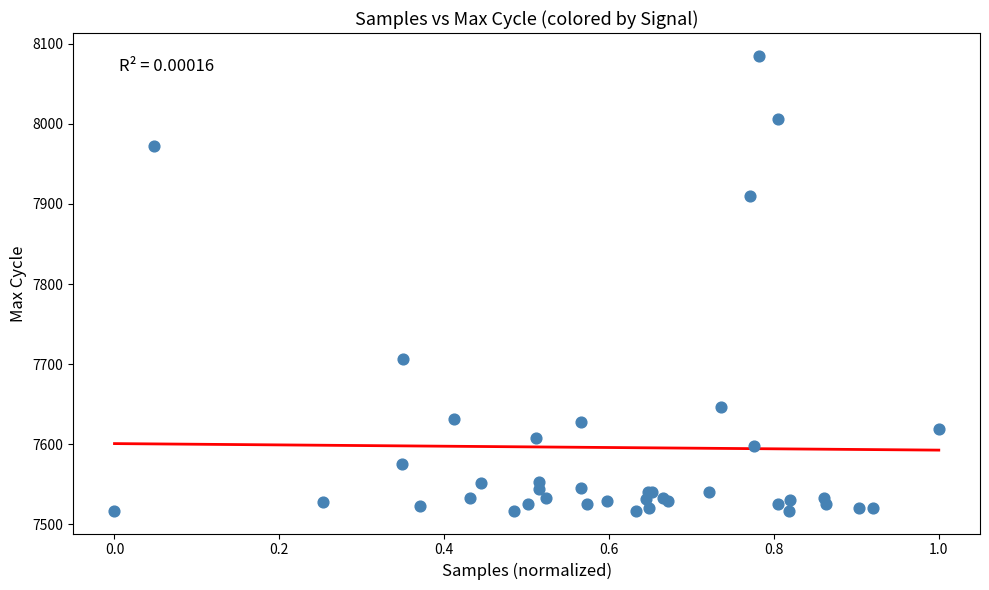

What Y value in the scatter plot is closest to 7801?

7706